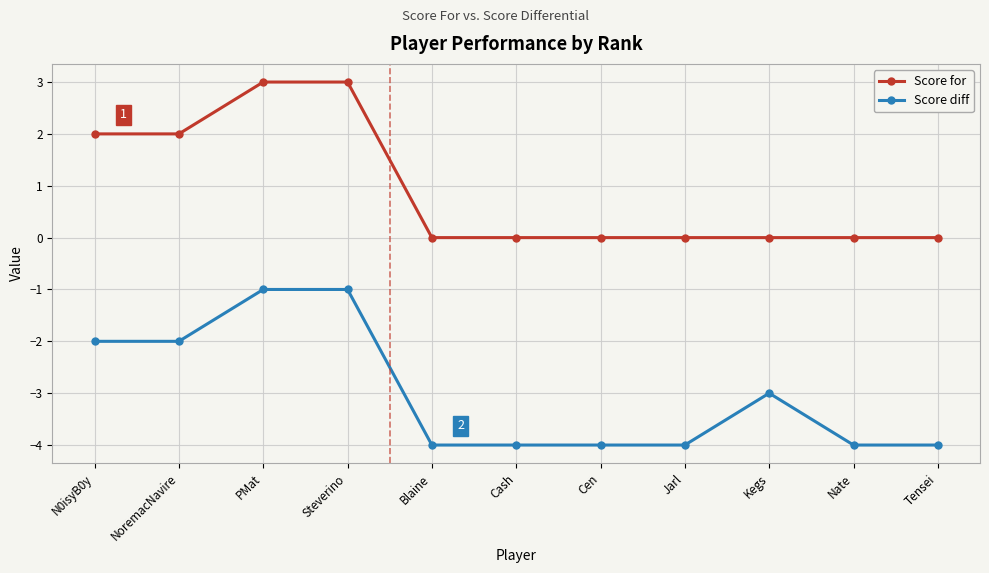

What position from the left is Blaine?

5